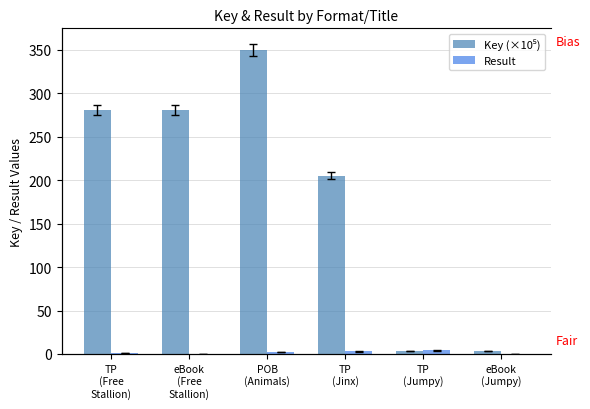

What is the difference between the Result values at eBook
(Free
Stallion) and TP
(Jinx)?

3.0